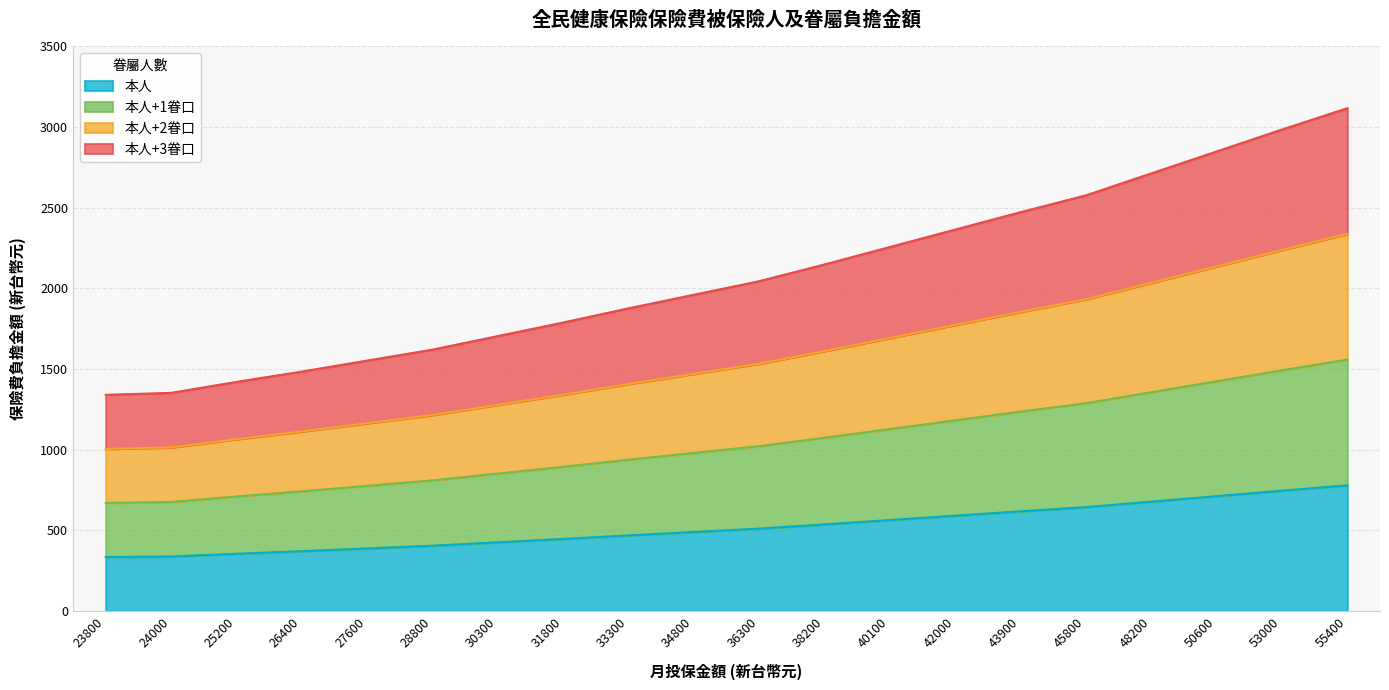

What is the value of the 本人+2眷口 point at the 19th from the left?

2238